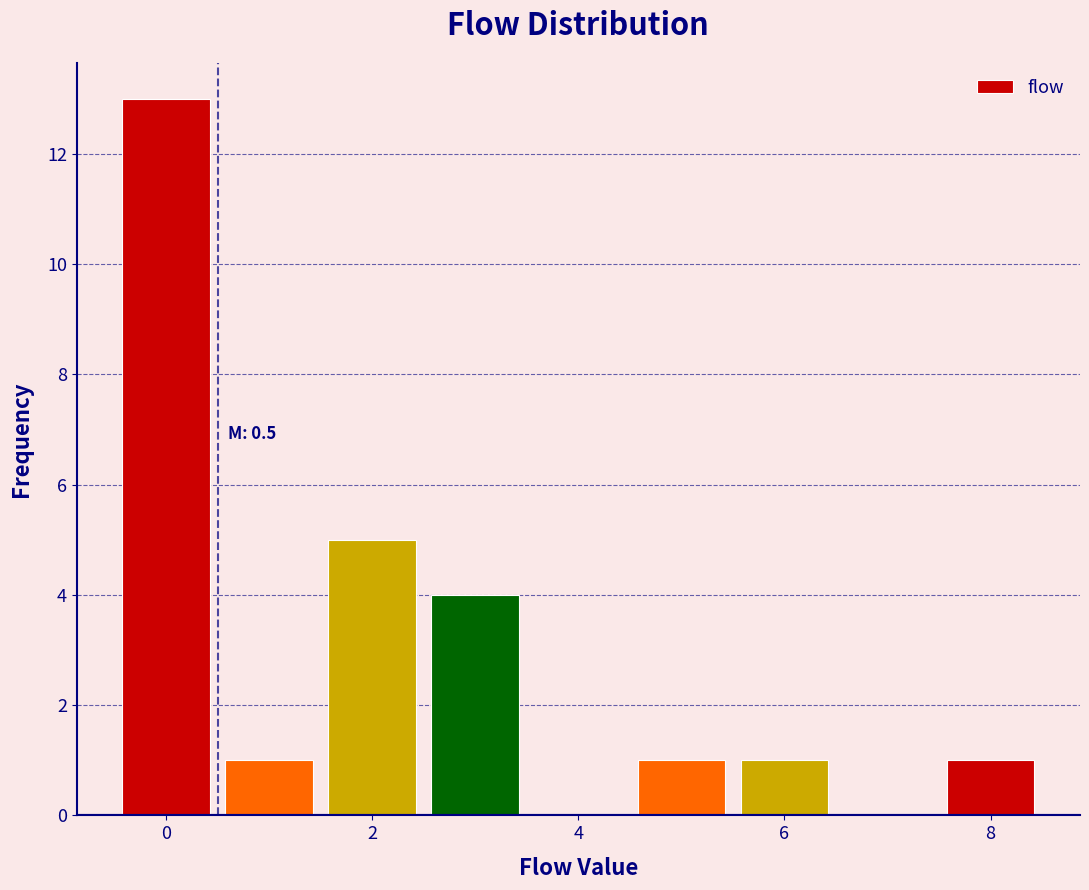

Which range on the x-axis has the tallest bar?

-0.5 to 0.5